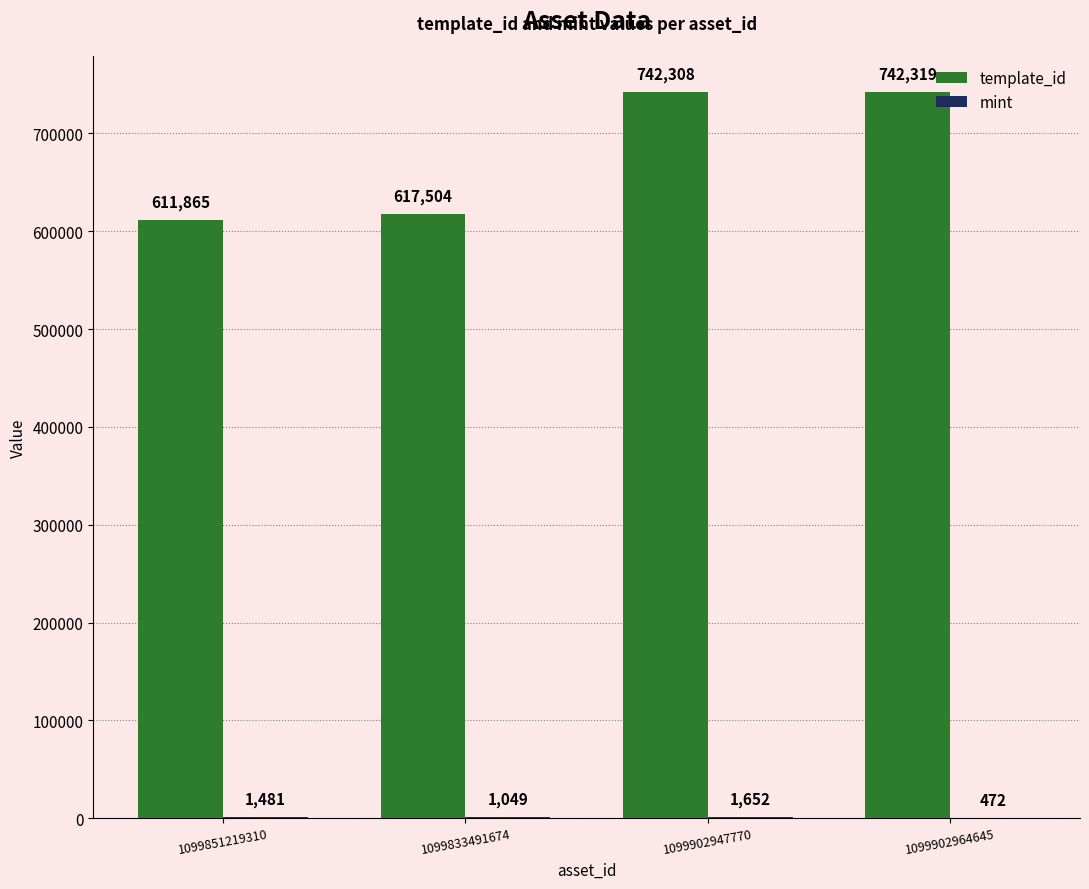

The value of template_id at 1099833491674 is 617504. True or false?

True